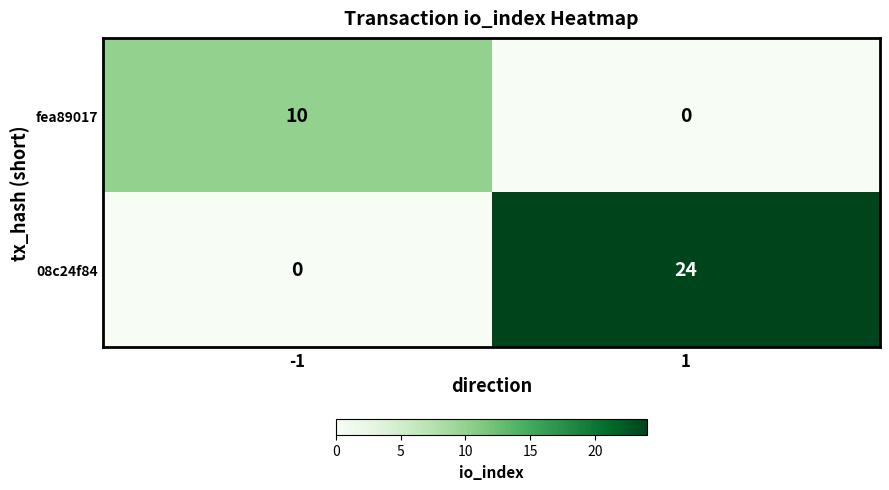

What is the maximum value shown in the chart?

24